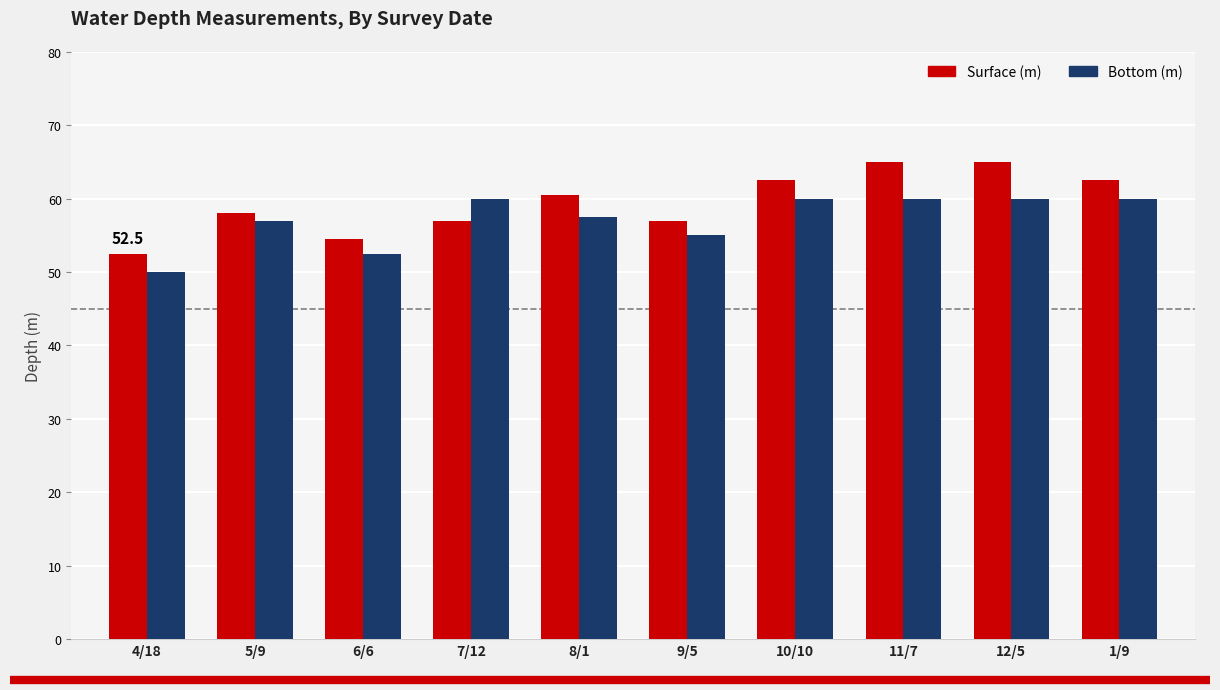

Which series has the largest total across all categories?

Surface (m)